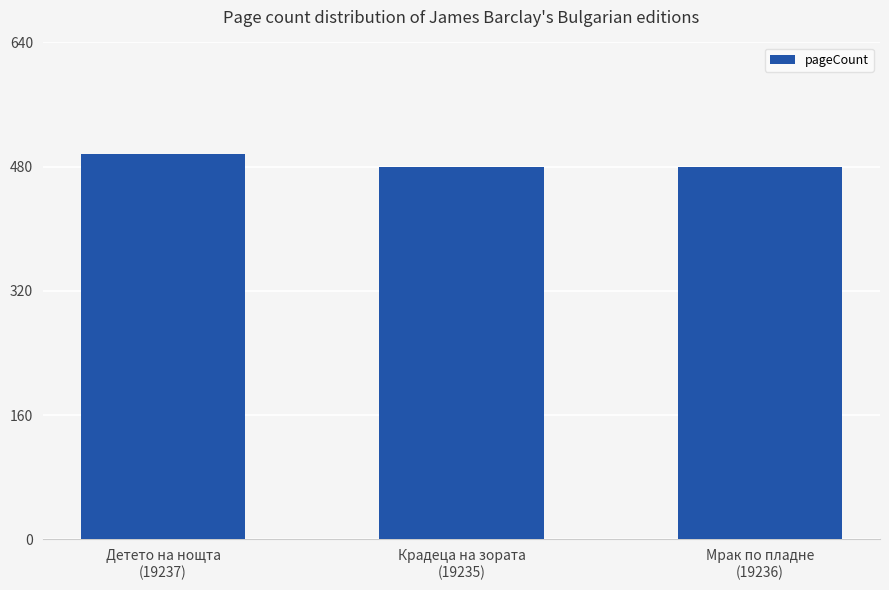

Reading left to right, extract all data points from this chart.

496	480	480